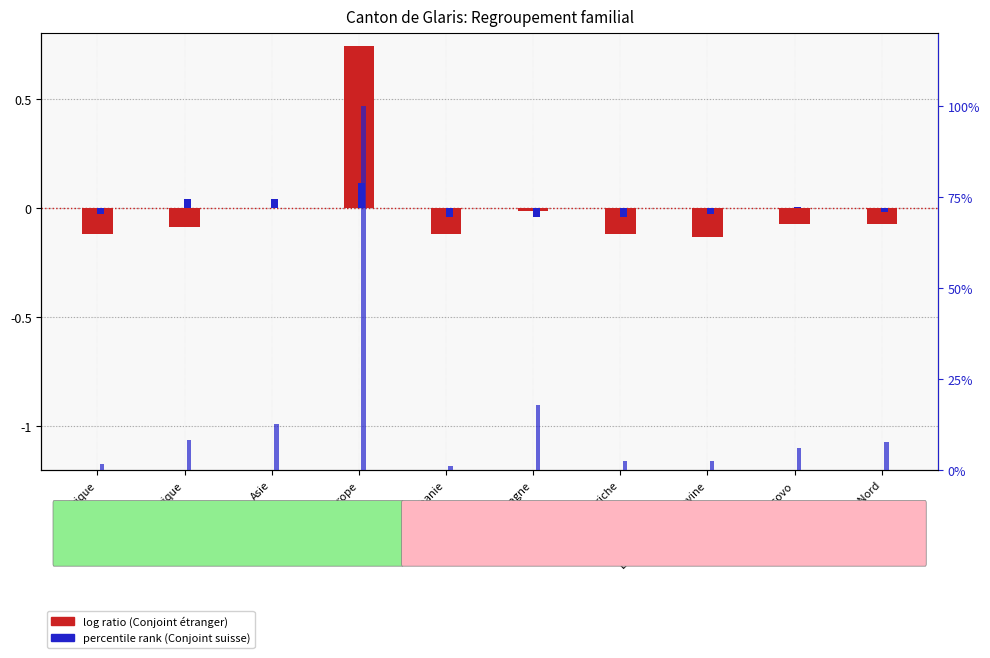

At Kosovo, list the series in order from largest to smallest.

percentile rank (Conjoint suisse), log ratio (Conjoint étranger)